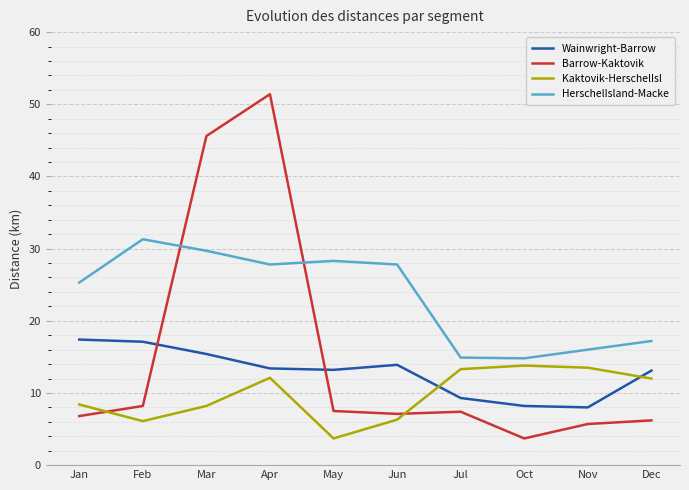

At which category is the sum across all series the highest?

Apr